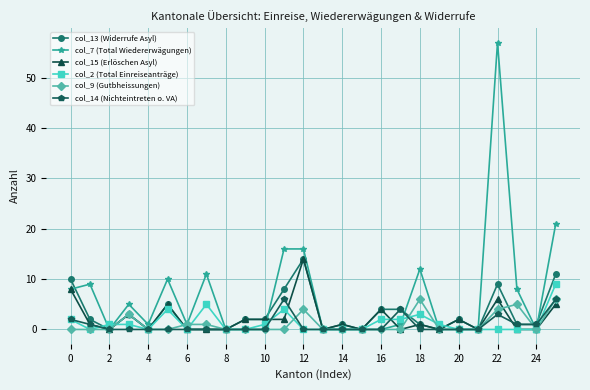

How many col_14 (Nichteintreten o. VA) values are between 0 and 1?

21